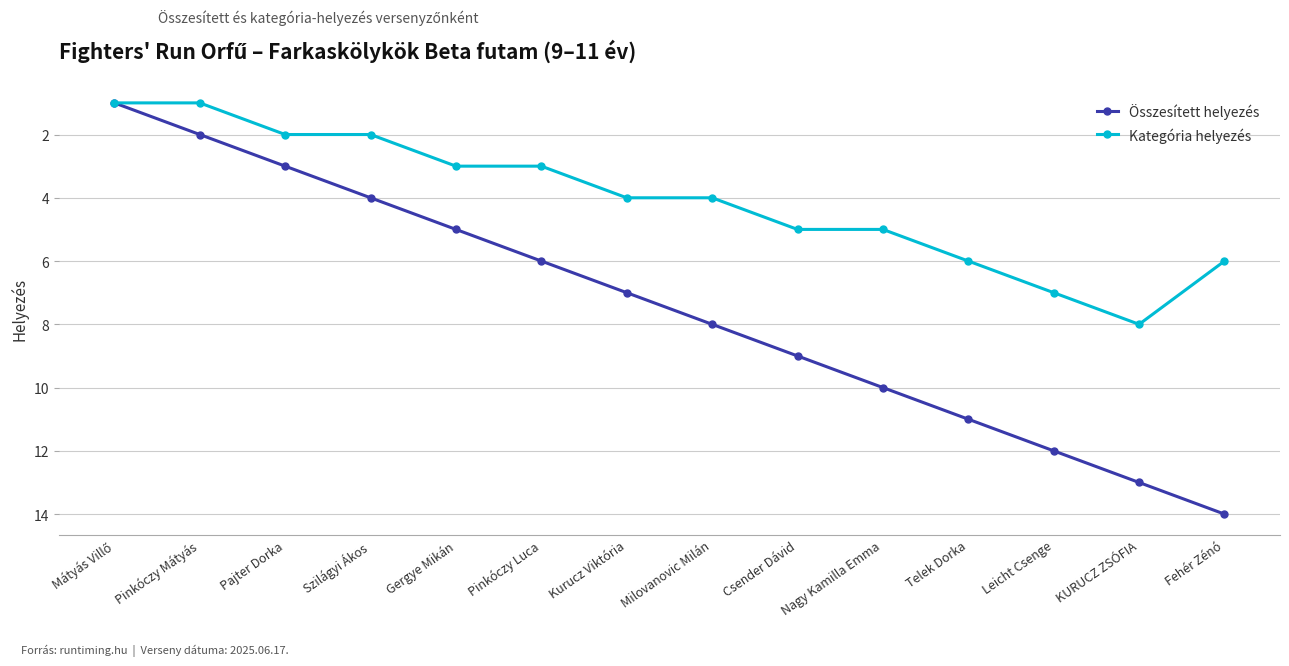

Which series has the largest total across all categories?

Összesített helyezés